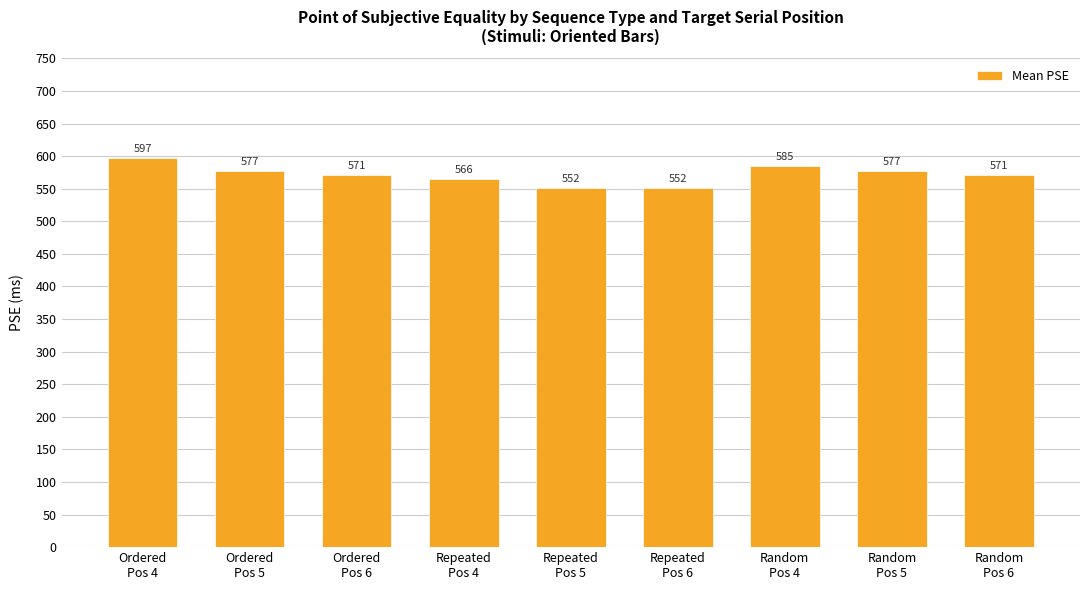

Is it true that the value at Ordered
Pos 6 is 570.8?

True